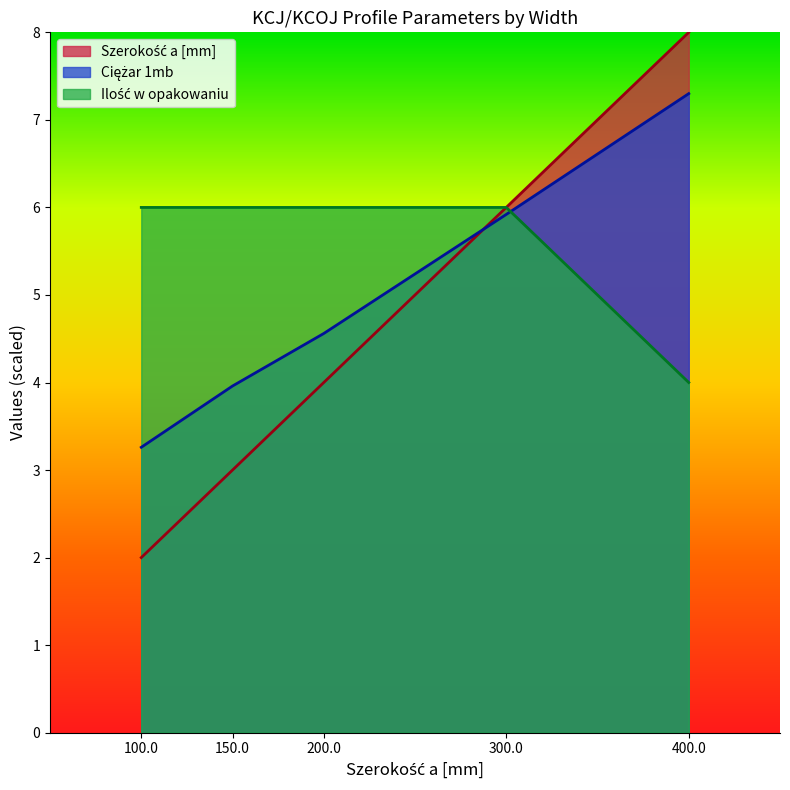

How many distinct data groups are displayed?

3